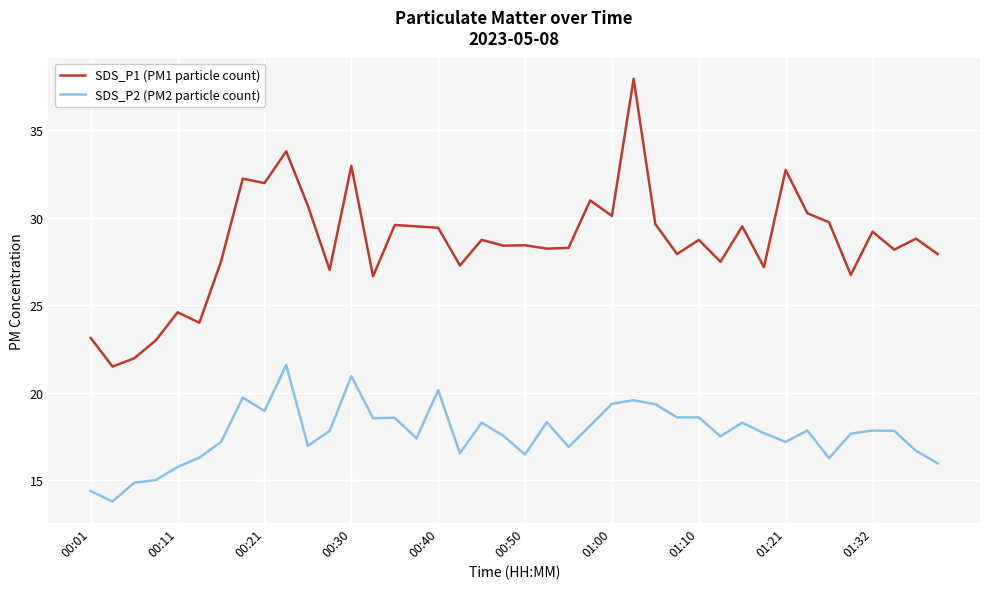

Rank the series by their average value, from lowest to highest.

SDS_P2 (PM2 particle count), SDS_P1 (PM1 particle count)